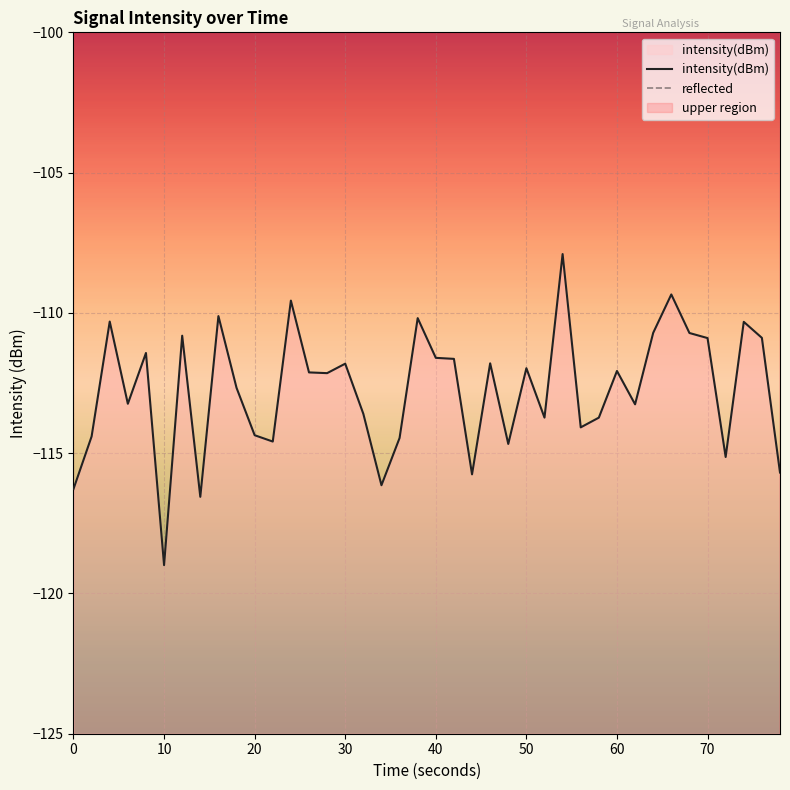

The value of intensity(dBm) at 70 is -170.0. True or false?

False